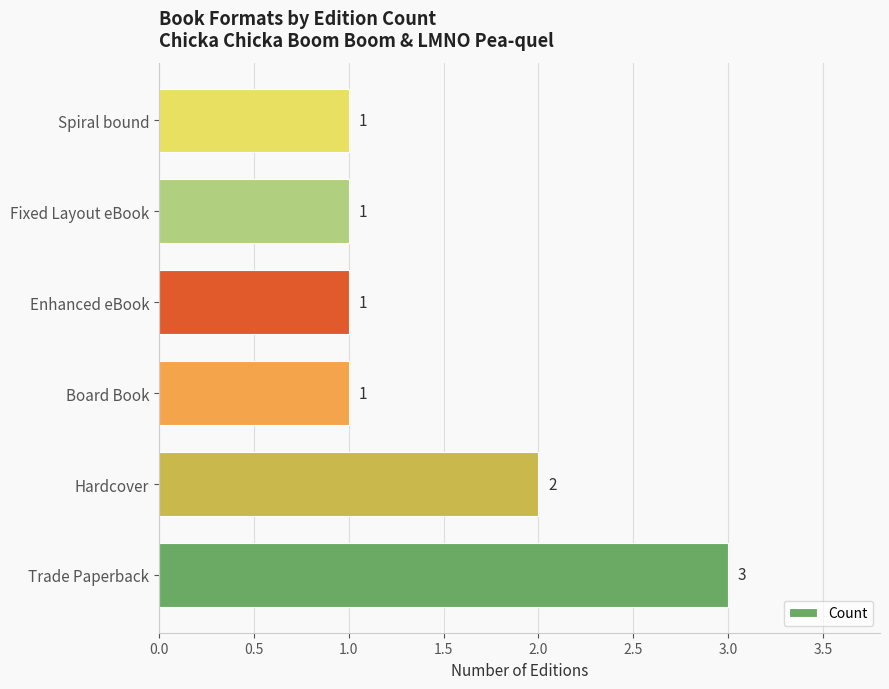

What is the sum of all values?

9